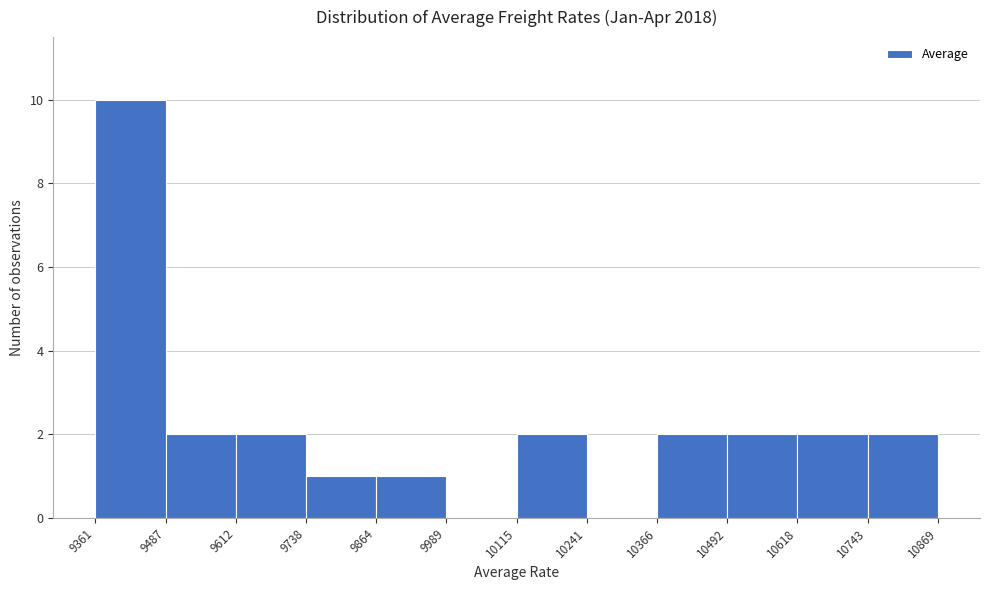

Reading left to right, transcribe this chart: for each bar, give the range it covers on the x-axis and its height. The values are not printed on the chart, so give them approximately, as read against the axis.

9361 to 9487: 10
9487 to 9612: 2
9612 to 9738: 2
9738 to 9864: 1
9864 to 9989: 1
9989 to 10115: 0
10115 to 10241: 2
10241 to 10366: 0
10366 to 10492: 2
10492 to 10618: 2
10618 to 10743: 2
10743 to 10869: 2